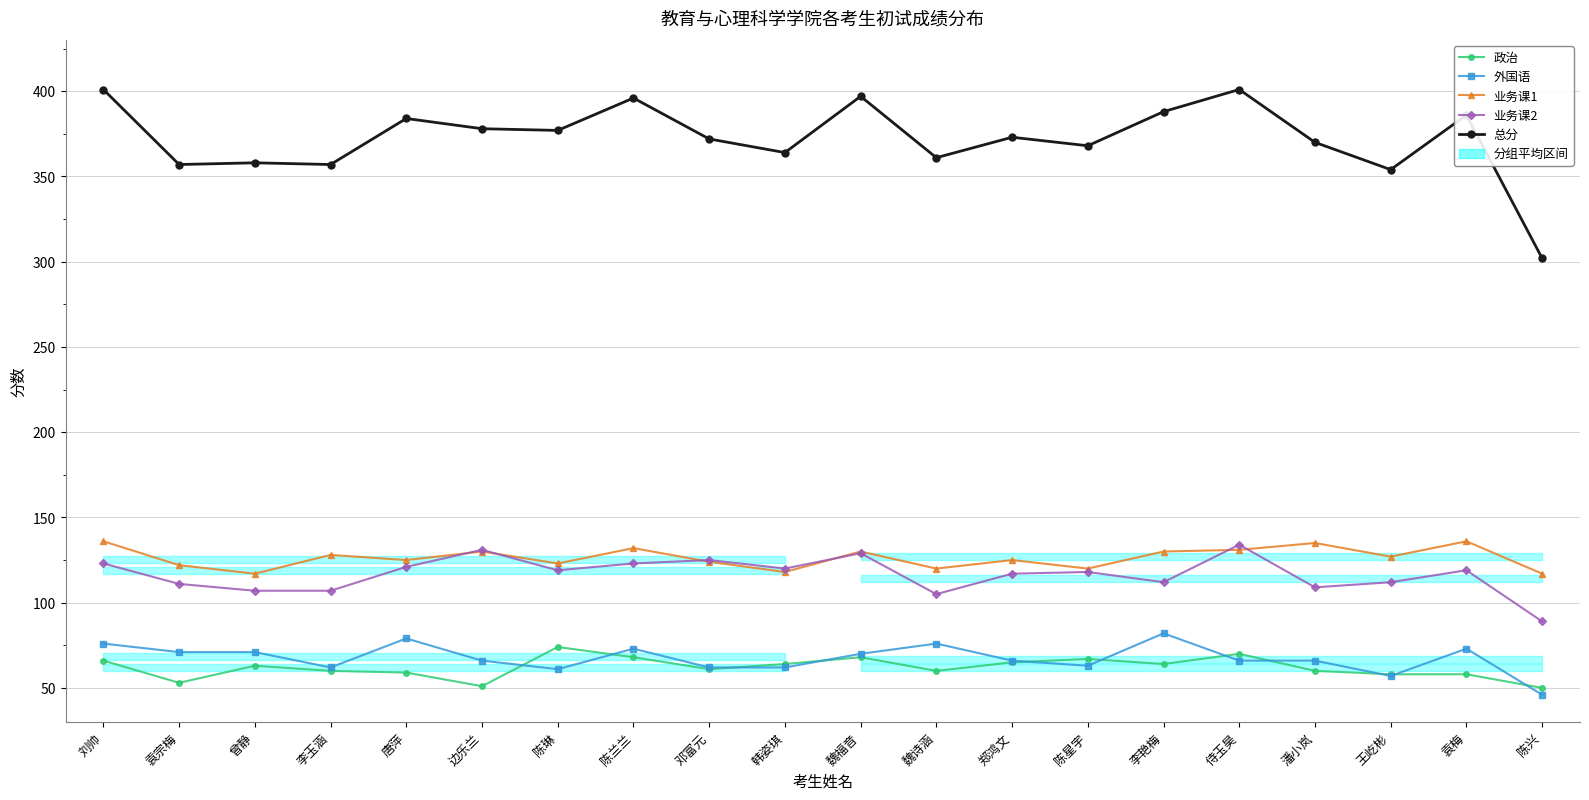

What are all the series names shown in the legend?

政治, 外国语, 业务课1, 业务课2, 总分